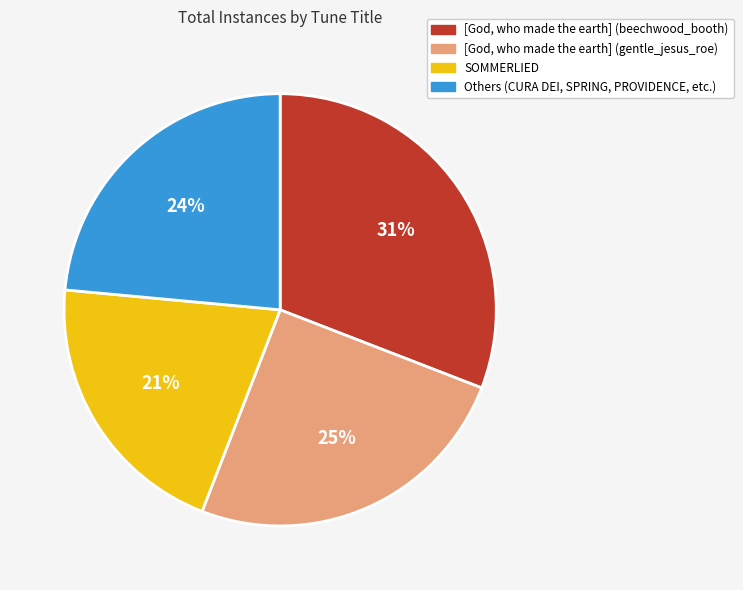

Is it true that SOMMERLIED is 21% of the pie?

True